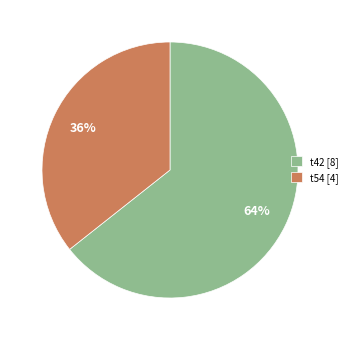

Combined, do t42 [8] and t54 [4] account for over 50%?

Yes